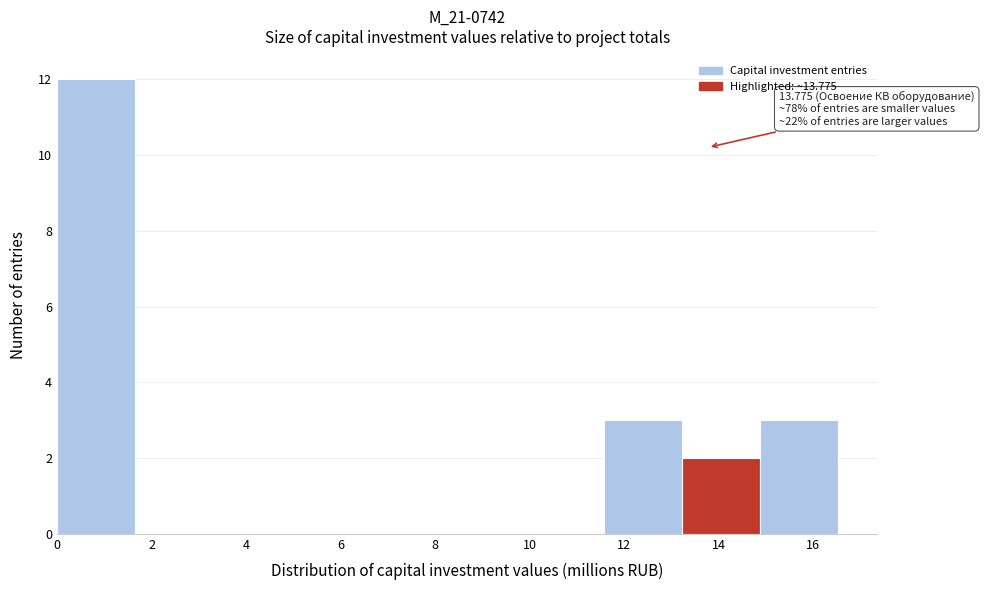

Which range on the x-axis has the tallest bar?

0.0 to 1.6